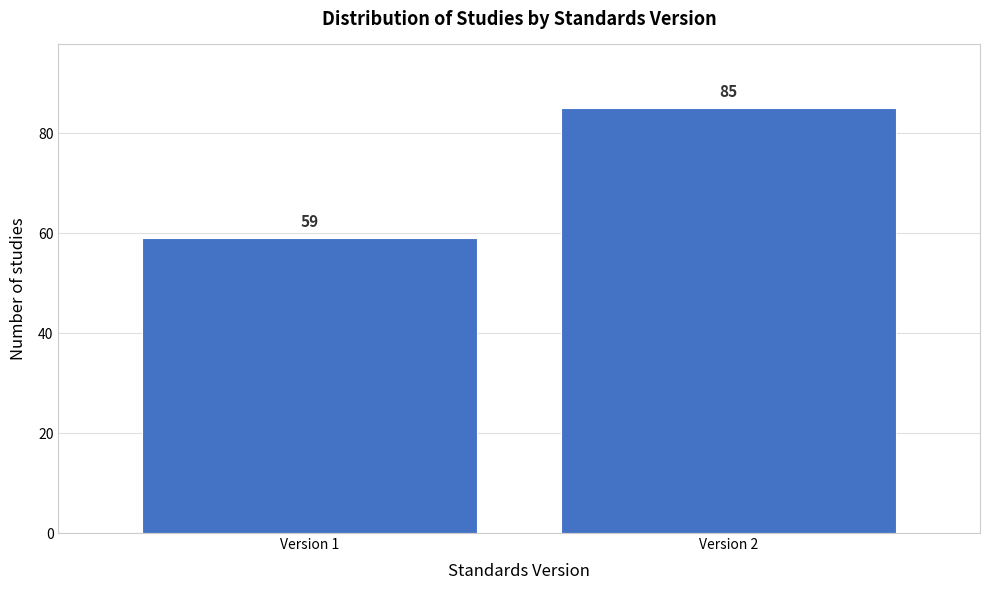

Reading left to right, extract all data points from this chart.

Version 1=59	Version 2=85